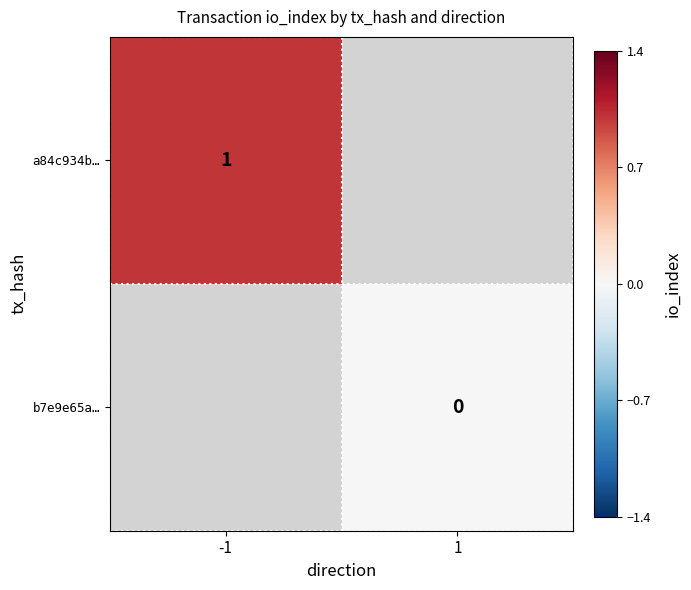

True or false: a84c934b… has a value of 1 at -1.

True